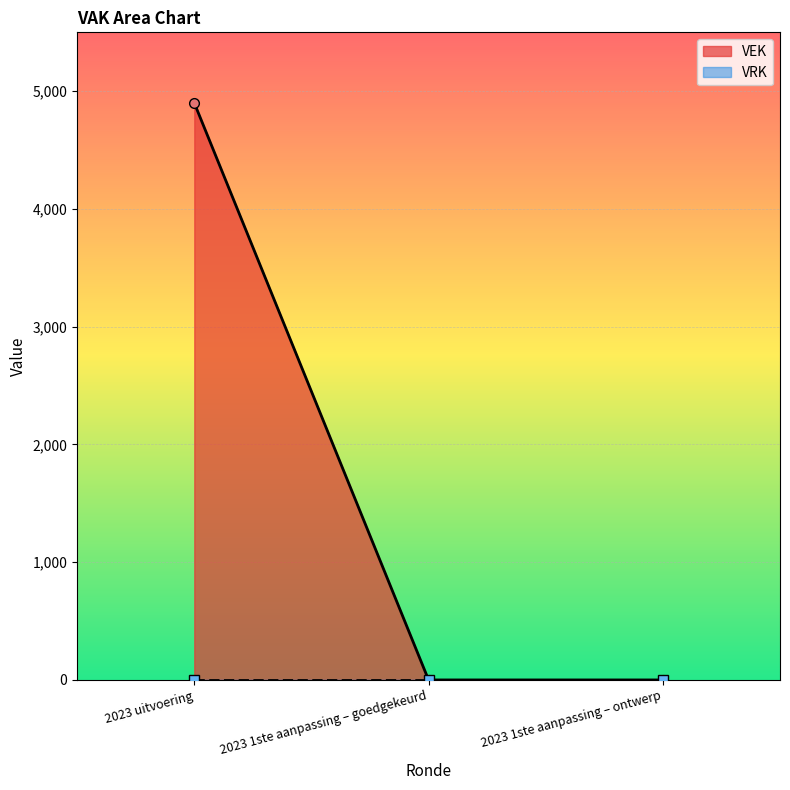

Which label corresponds to the smallest value in the chart?

2023 1ste aanpassing – goedgekeurd